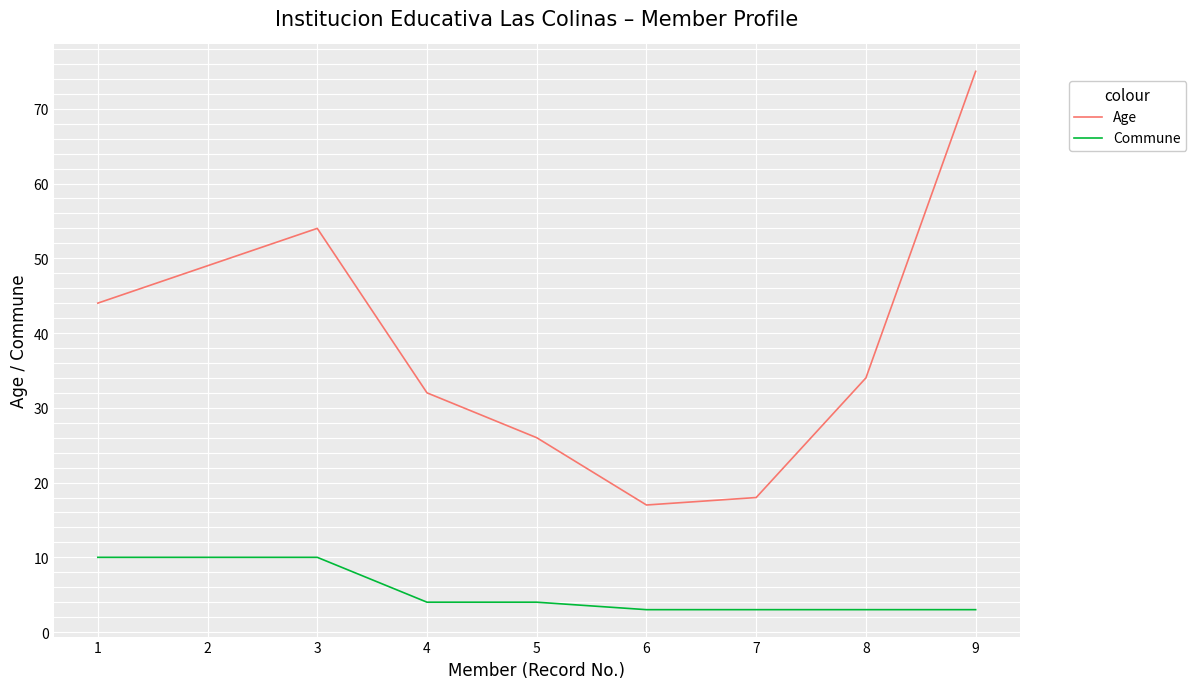

What is the approximate value of Age at 4, to the nearest 10?

30